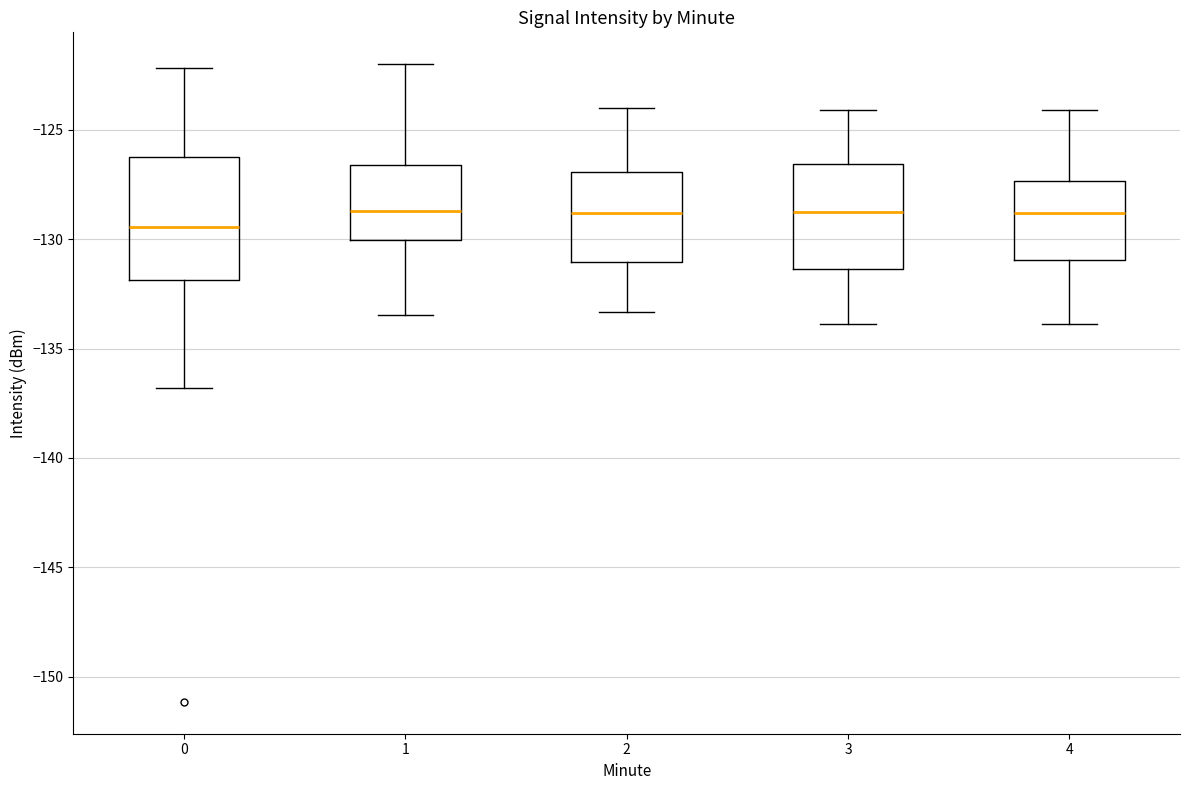

Reading left to right, read every box against the y-axis: the position of its median line, the range the box covers, and the ends of its whiskers. The values are not printed on the chart, so give them approximately, as read against the axis.

0: median -129.5, box -132.0 to -126.0, whiskers -137.0 to -122.0
1: median -128.5, box -130.0 to -126.5, whiskers -133.5 to -122.0
2: median -129.0, box -131.0 to -127.0, whiskers -133.5 to -124.0
3: median -129.0, box -131.5 to -126.5, whiskers -134.0 to -124.0
4: median -129.0, box -131.0 to -127.5, whiskers -134.0 to -124.0